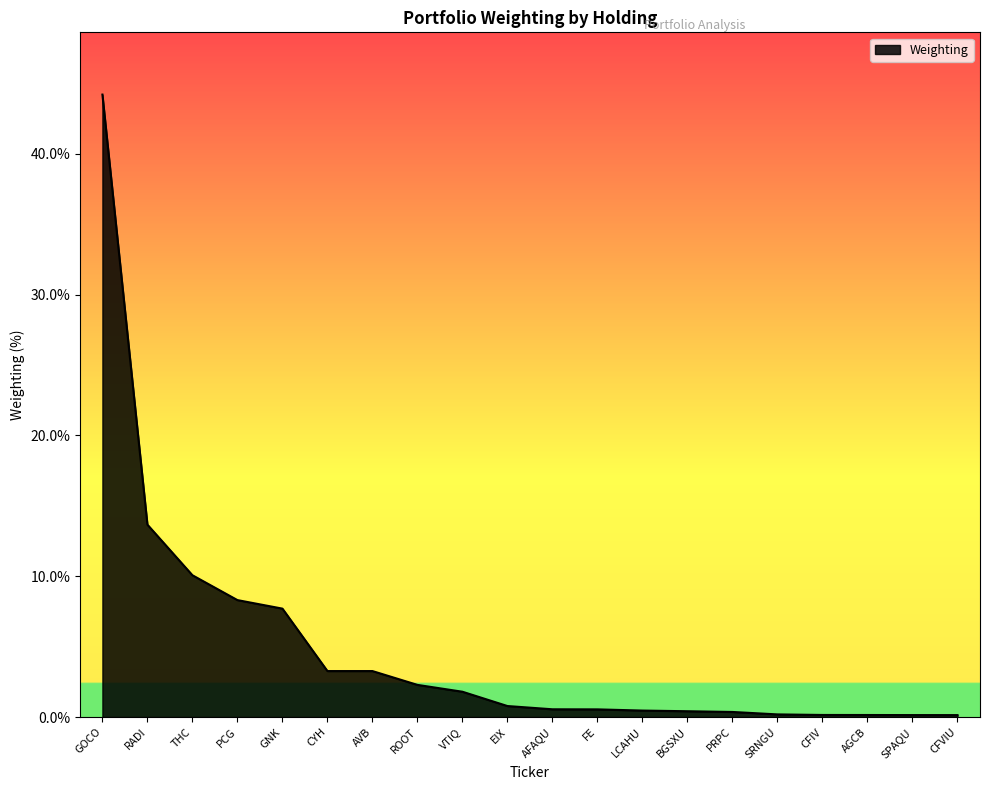

What is the difference between the values at CYH and AFAQU?

2.7